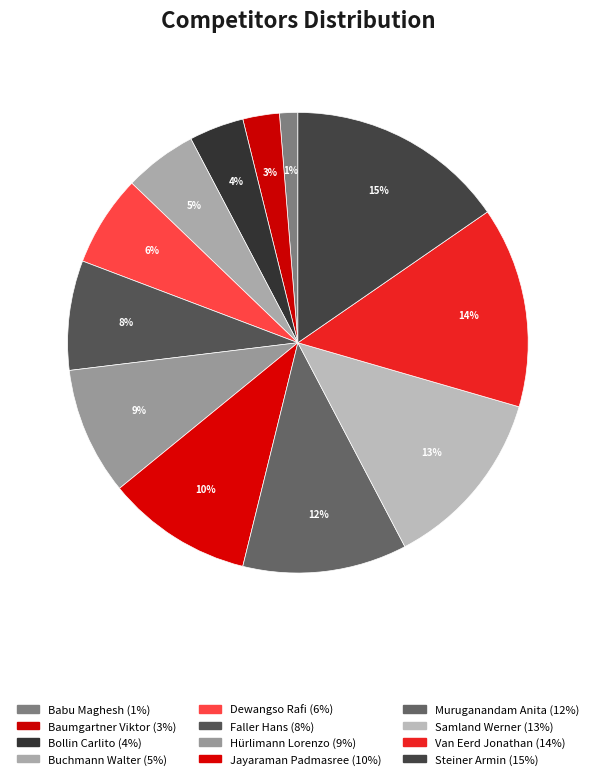

Which slice is the largest?

Steiner Armin